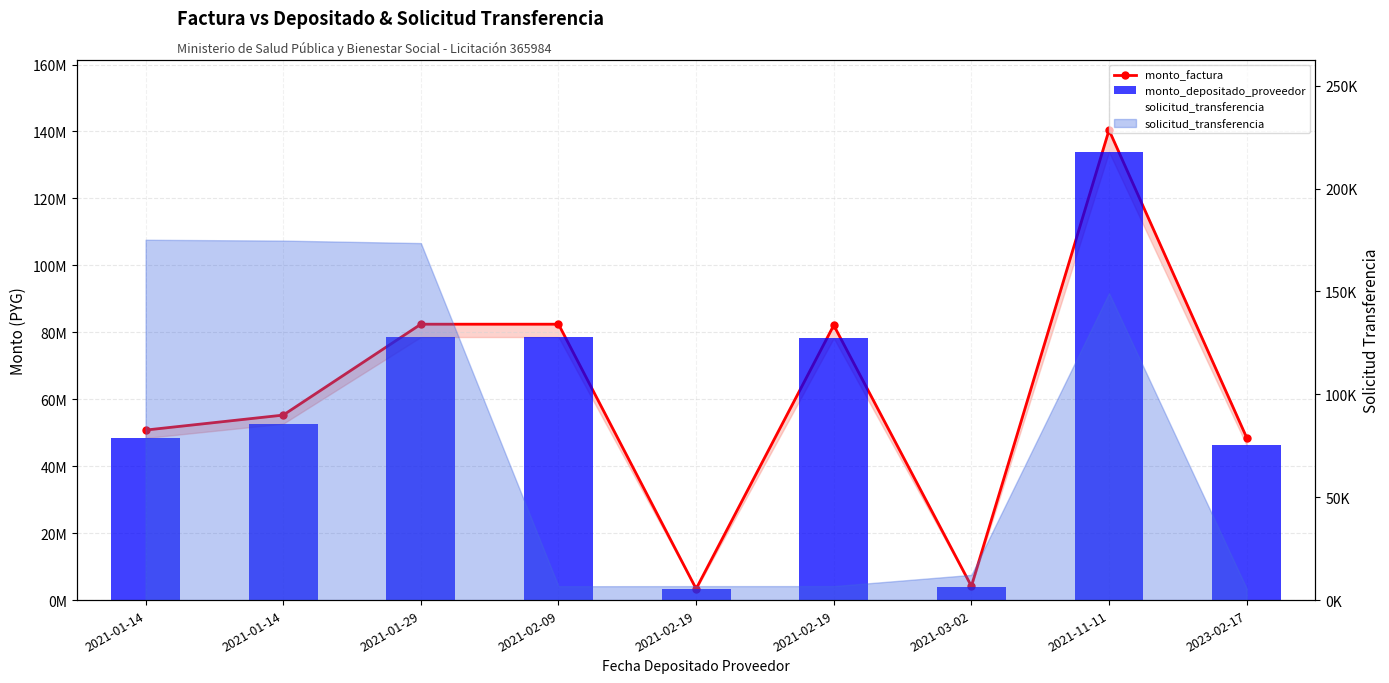

At how many categories does at least one series exceed 127158654?

1